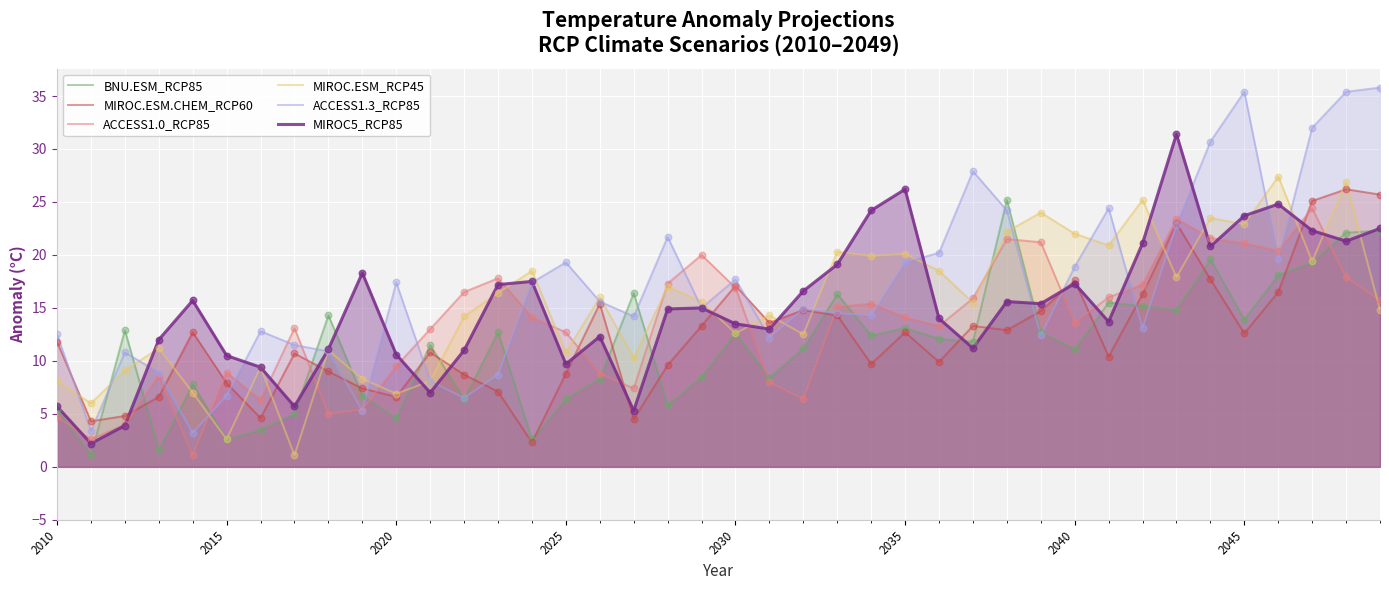

What is the spread (max minus min) of values at 2015?

7.9